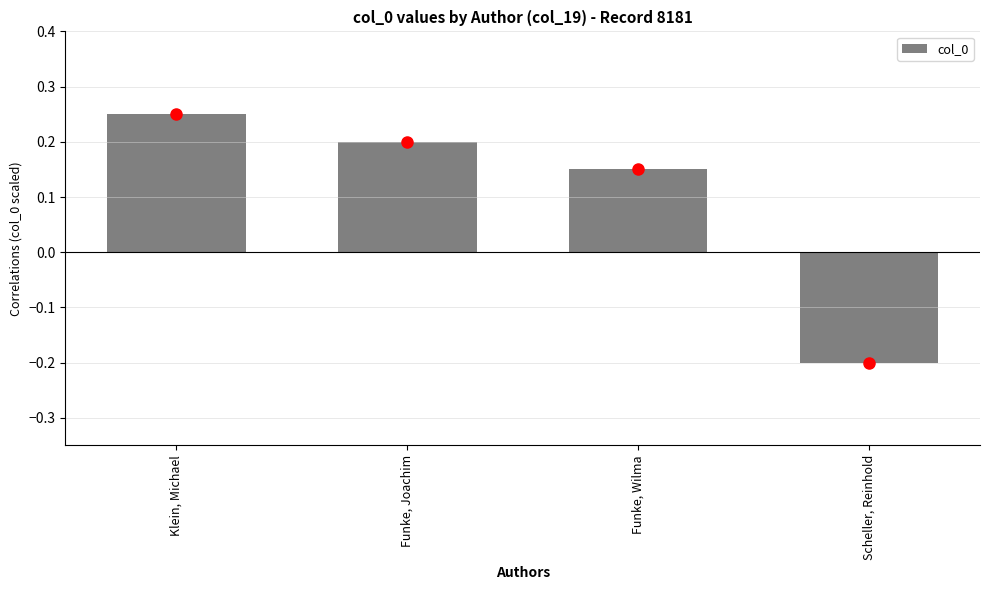

List the labels in order of value, smallest first.

Scheller, Reinhold, Funke, Wilma, Funke, Joachim, Klein, Michael